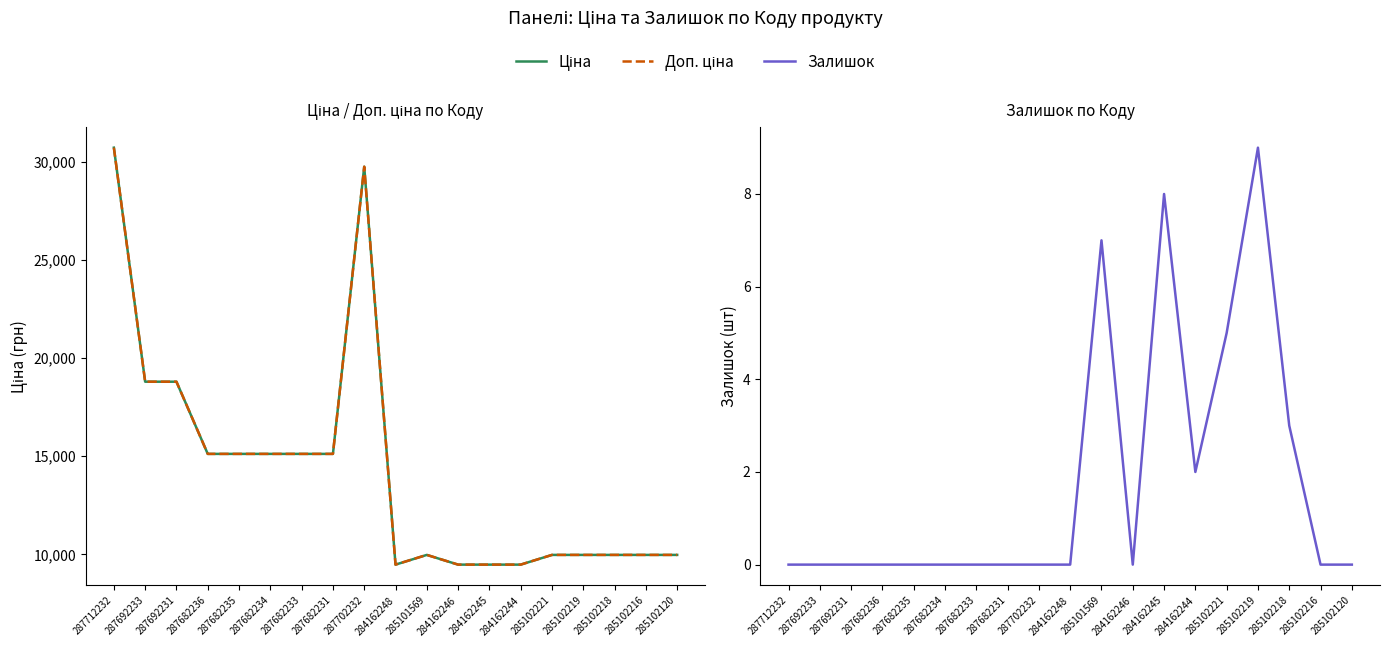

How many lines are shown in the chart?

3